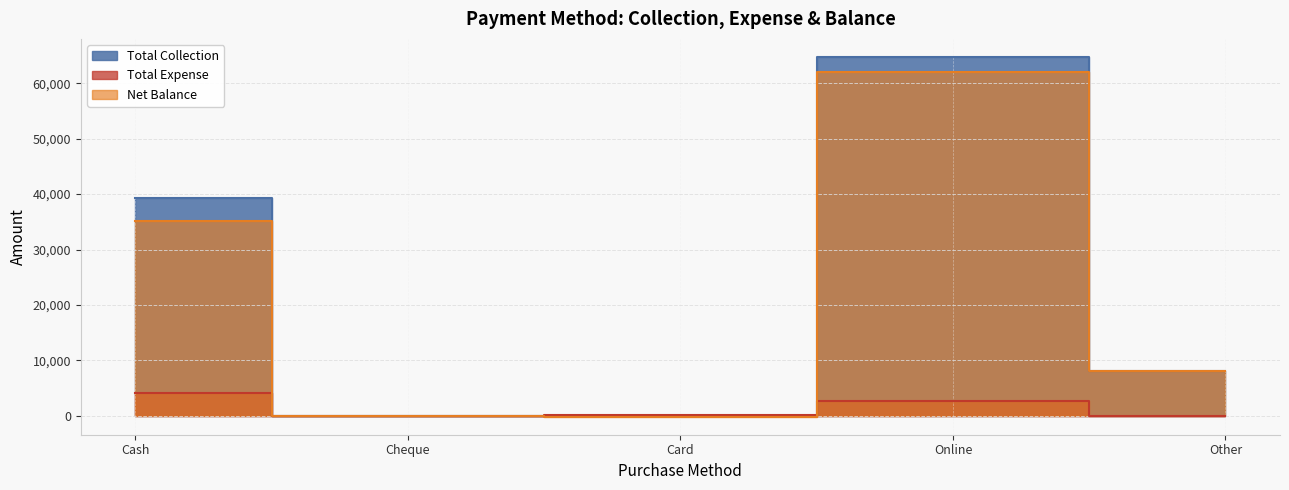

What is the difference between the maximum and minimum values in the Total Expense series?

4090